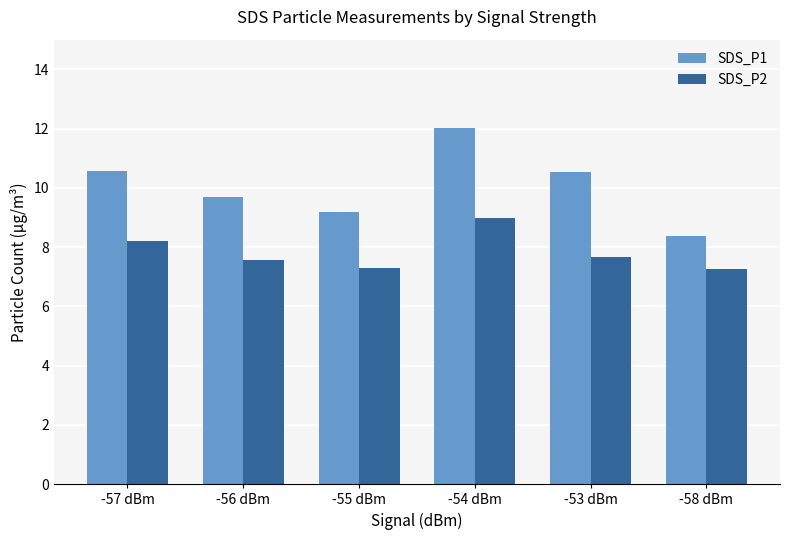

Which category has the highest value in the SDS_P1 series?

-54 dBm